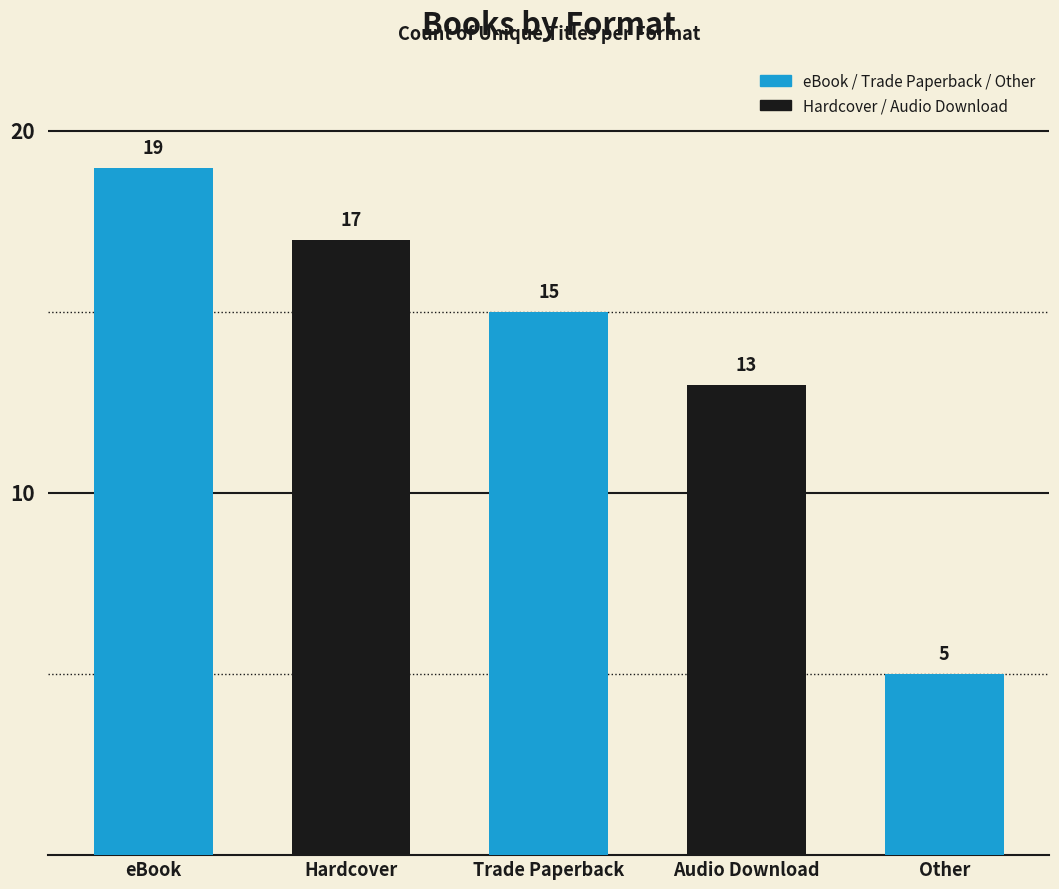

Does the chart contain any negative values?

No